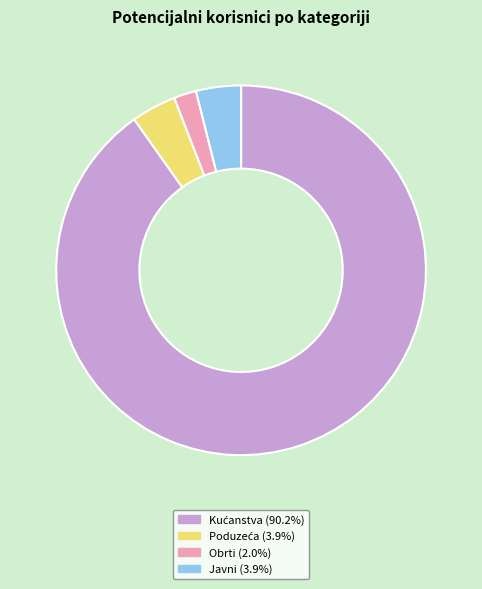

Approximately how many times larger is the value at Javni compared to Obrti?

2.0